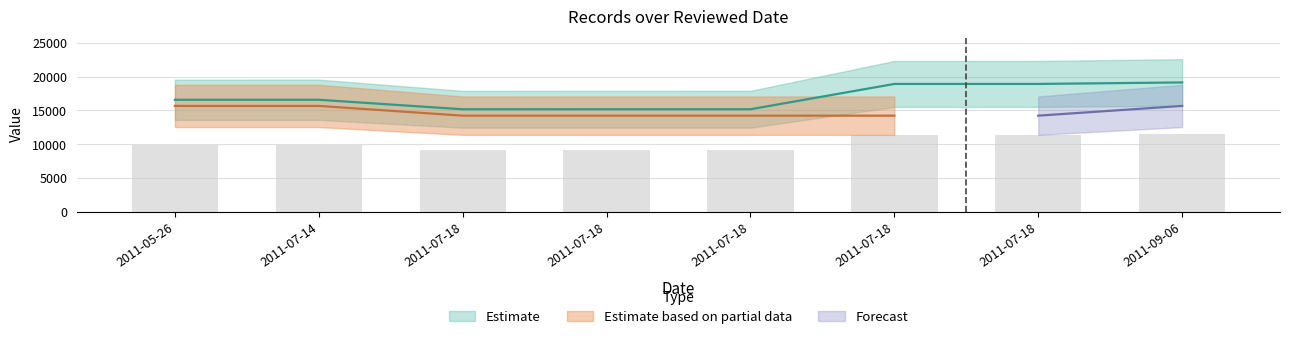

Reading left to right, list all the values displayed in this chart.

16571	16572	15163	15166	15167	18916	18917	19140